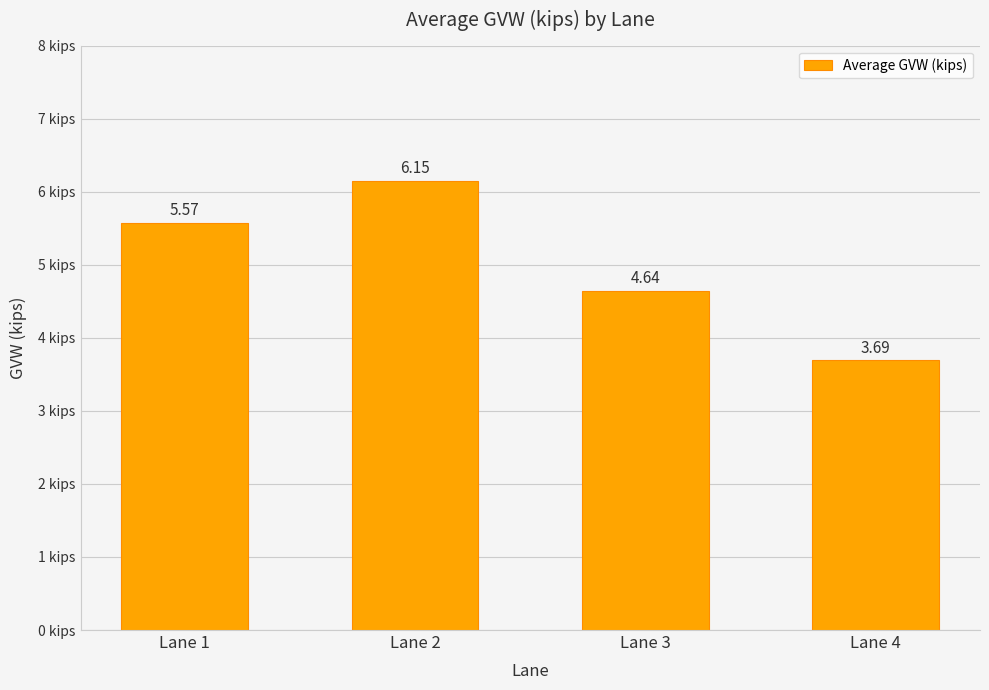

Rank the categories by value from highest to lowest.

Lane 2, Lane 1, Lane 3, Lane 4